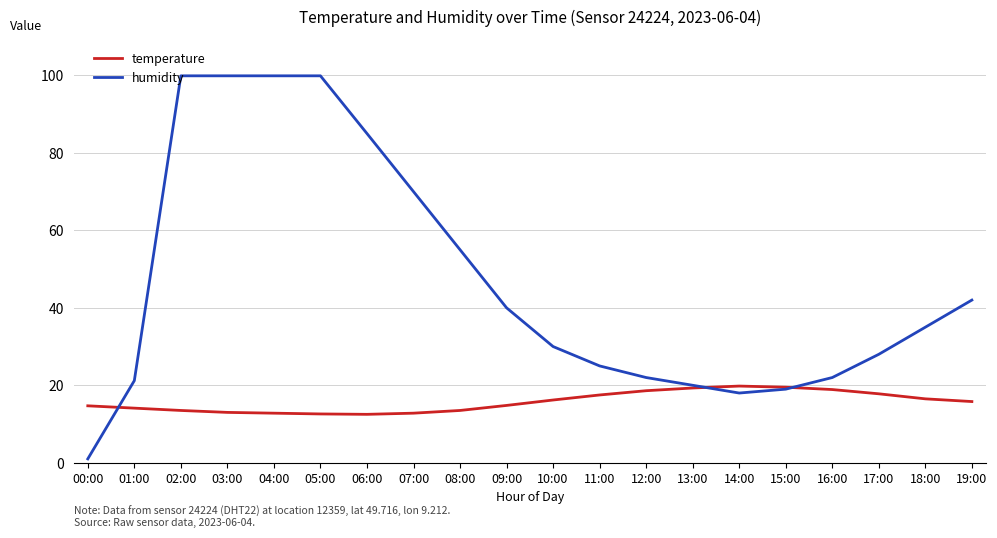

The value of temperature at 17:00 is 17.8. True or false?

True